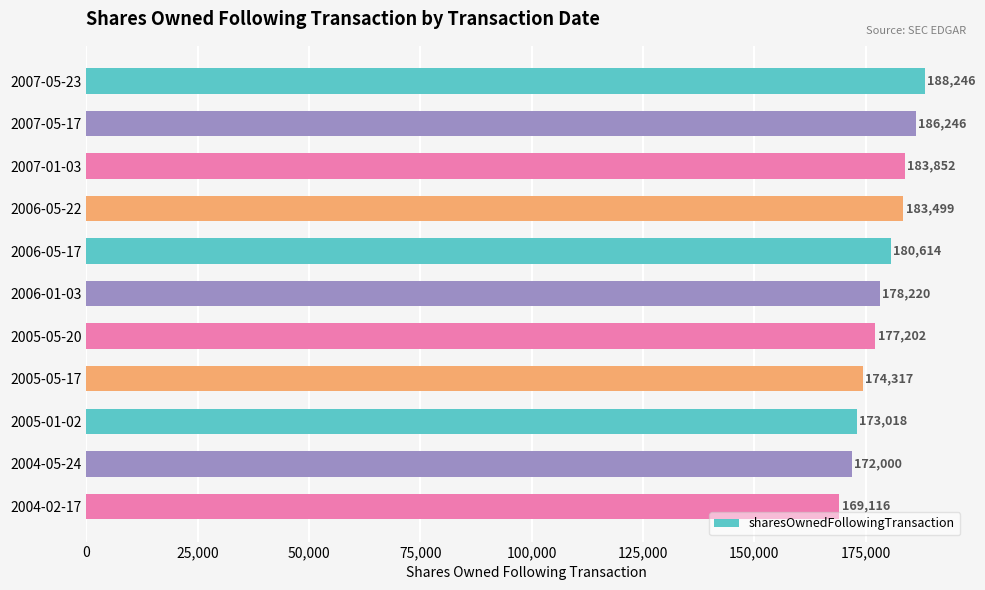

True or false: the data shows 51435 at 2005-01-02.

False